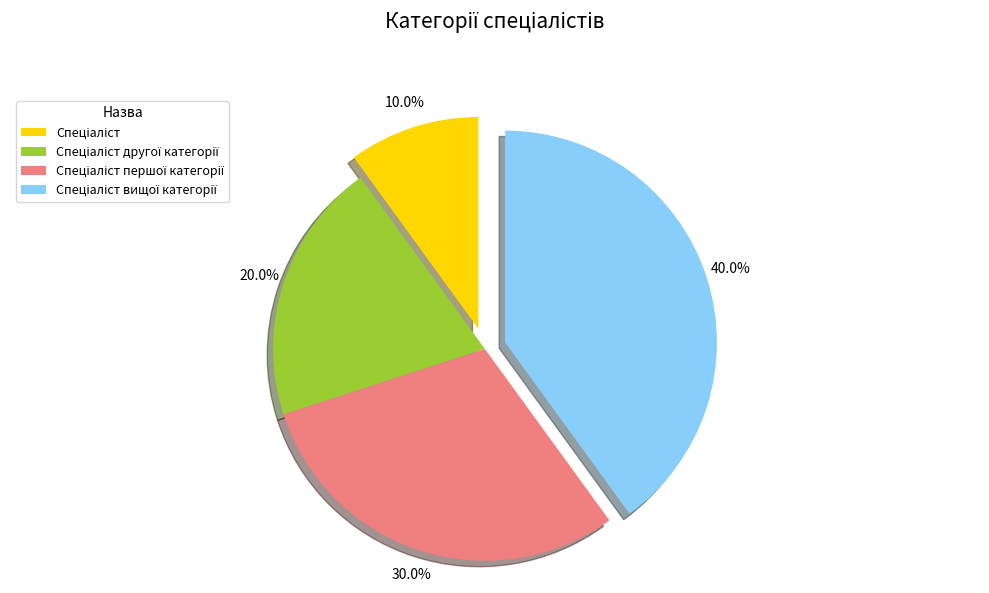

Is there a majority slice in this chart?

No